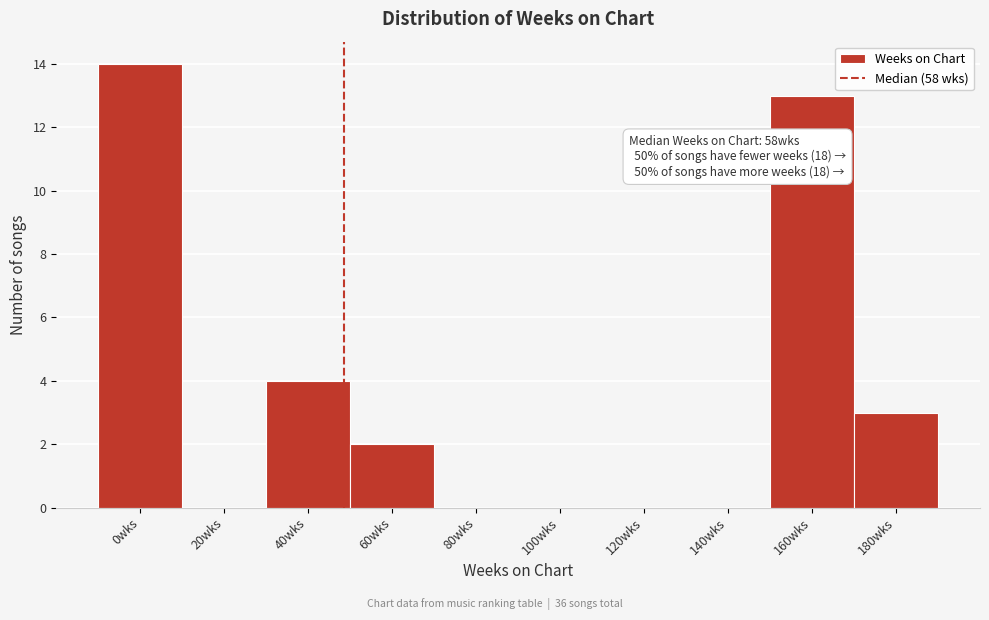

Reading left to right, list all the values displayed in this chart.

0wks=14	20wks=0	40wks=4	60wks=2	80wks=0	100wks=0	120wks=0	140wks=0	160wks=13	180wks=3